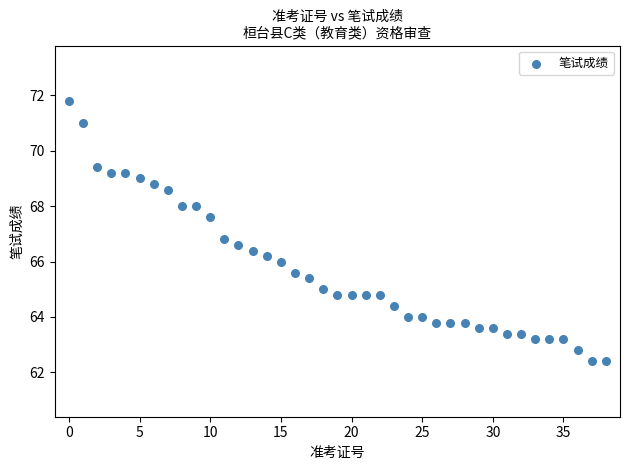

What Y value in the scatter plot is closest to 67?

66.8